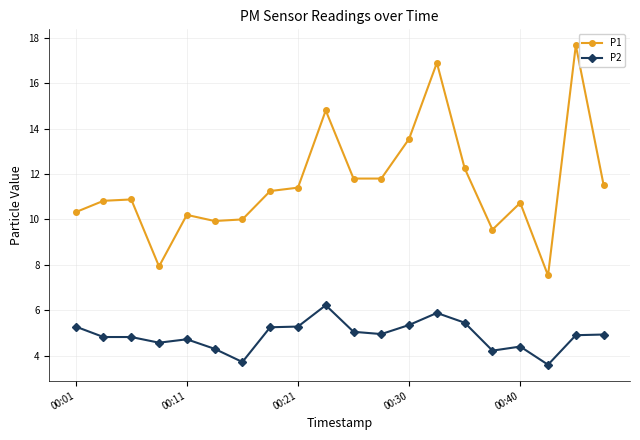

How many interior local peaks does the P1 series have?

6